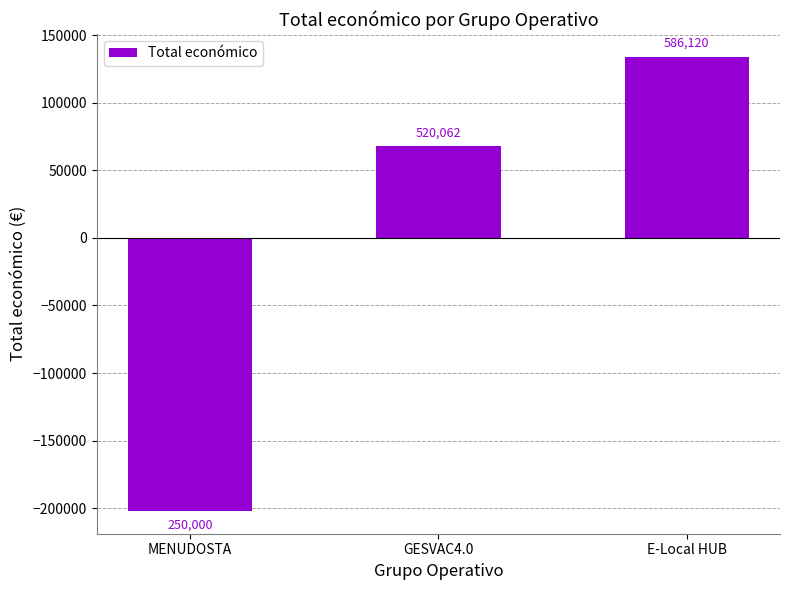

What is the label of the 3rd bar from the left?

E-Local HUB